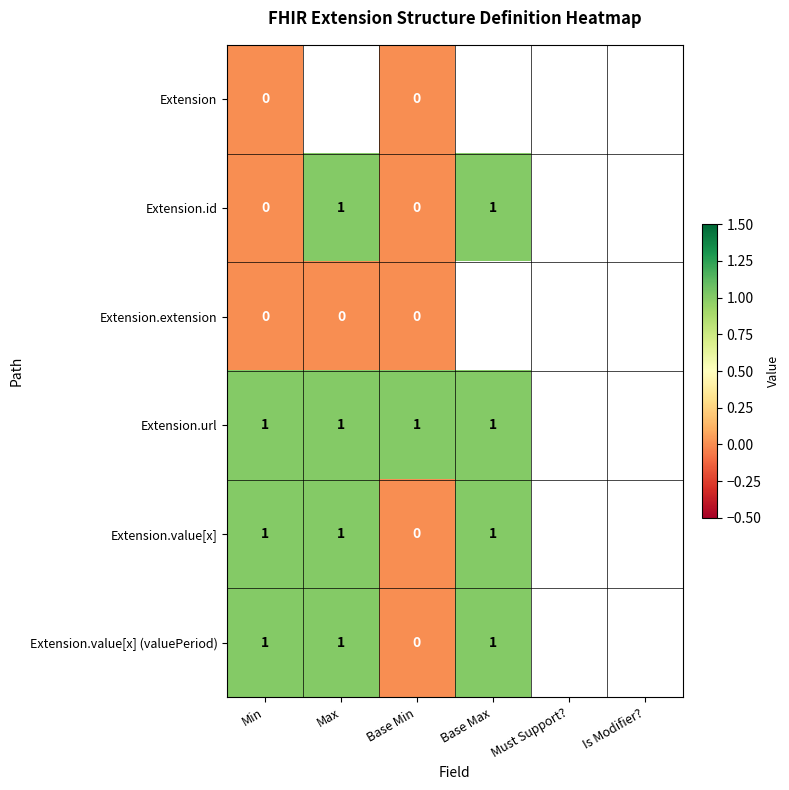

The value of Extension.id at Base Max is 0. True or false?

False